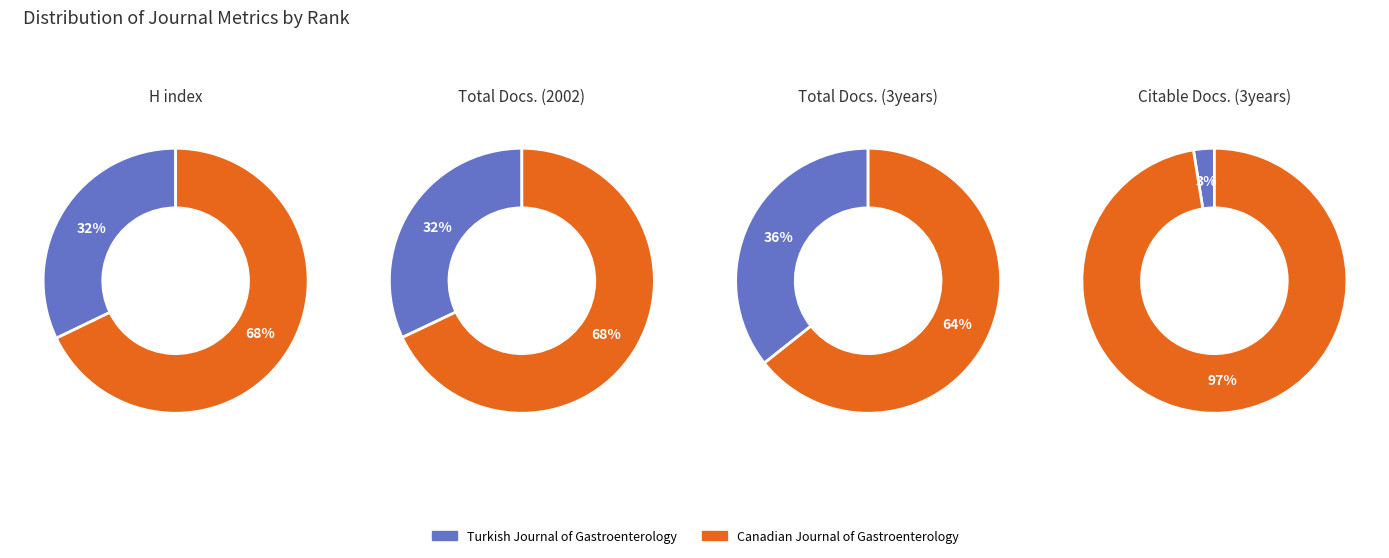

The Turkish Journal of Gastroenterology slice represents 32% of the pie. True or false?

True